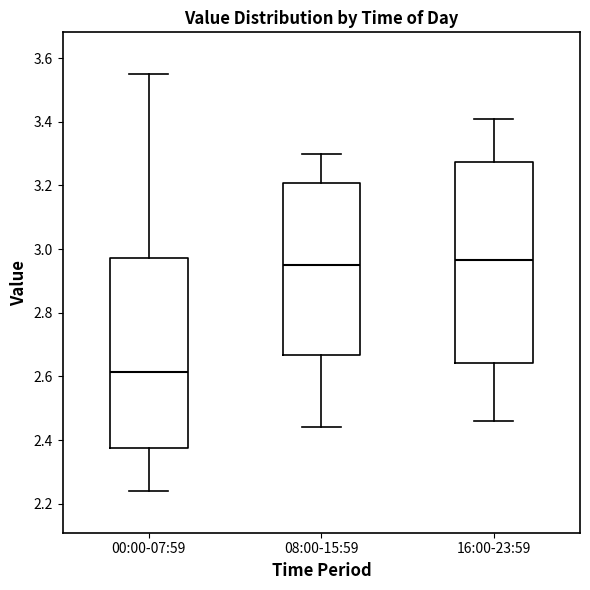

Comparing the boxes themselves (not the whiskers), which one is the tallest?

16:00-23:59